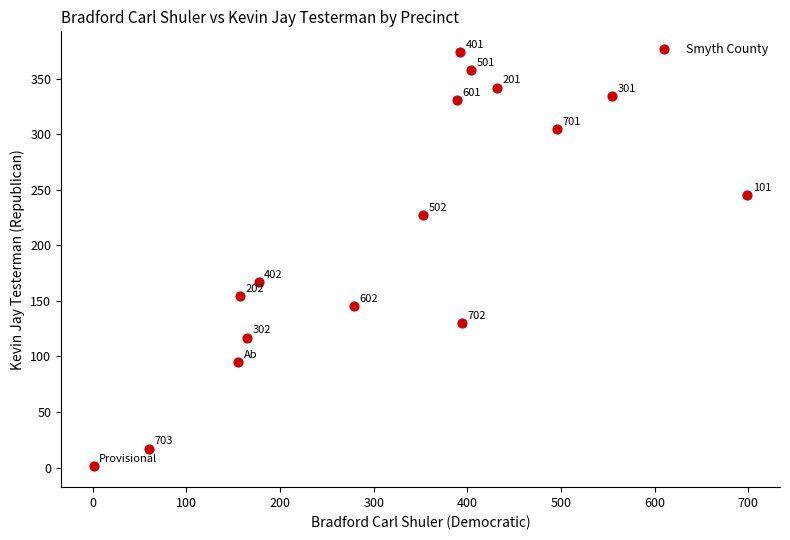

What is the range of X values (max minus min)?

698